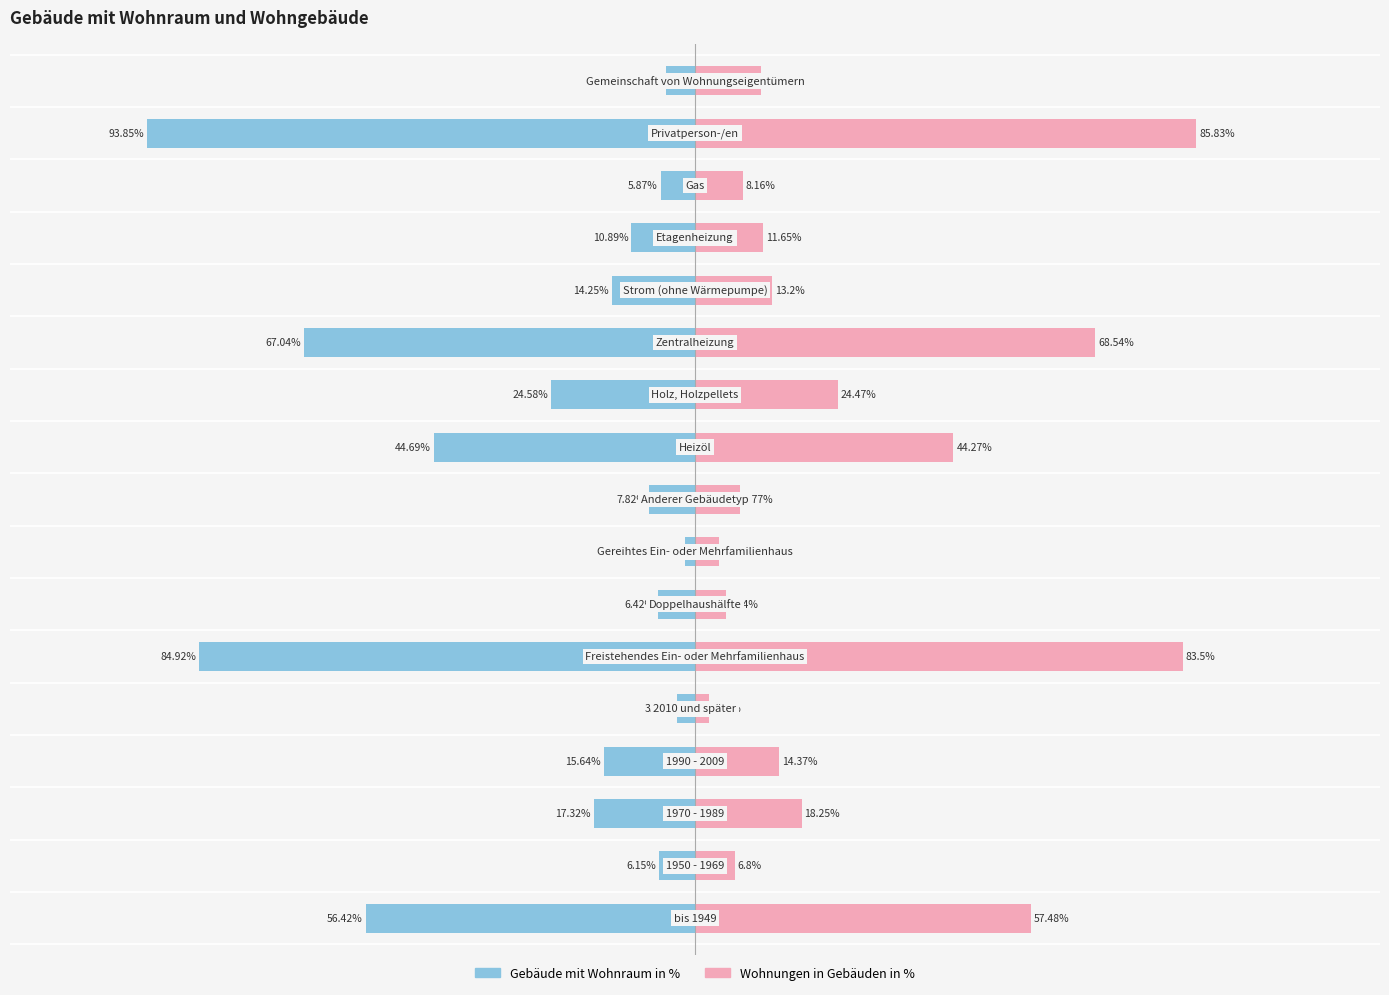

Reading left to right, transcribe all the data shown in this chart.

Gebäude mit Wohnraum in %: -56.4	-6.2	-17.3	-15.6	-3.1	-84.9	-6.4	-1.7	-7.8	-44.7	-24.6	-67.0	-14.2	-10.9	-5.9	-93.8	-5.0
Wohnungen in Gebäuden in %: 57.5	6.8	18.2	14.4	2.3	83.5	5.2	4.1	7.8	44.3	24.5	68.5	13.2	11.7	8.2	85.8	11.3